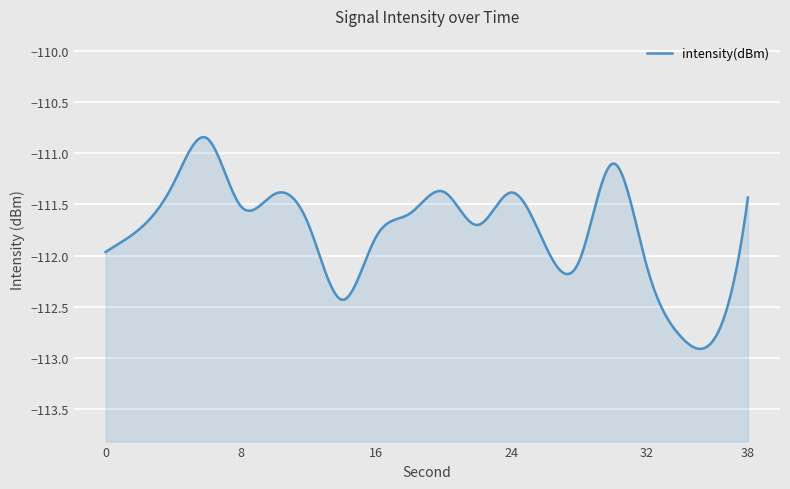

Count the number of values greater than -111.

1